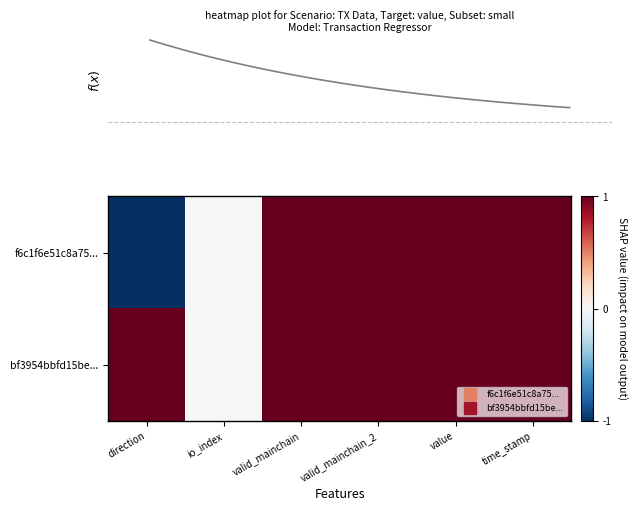

How many categories are shown in the chart?

6